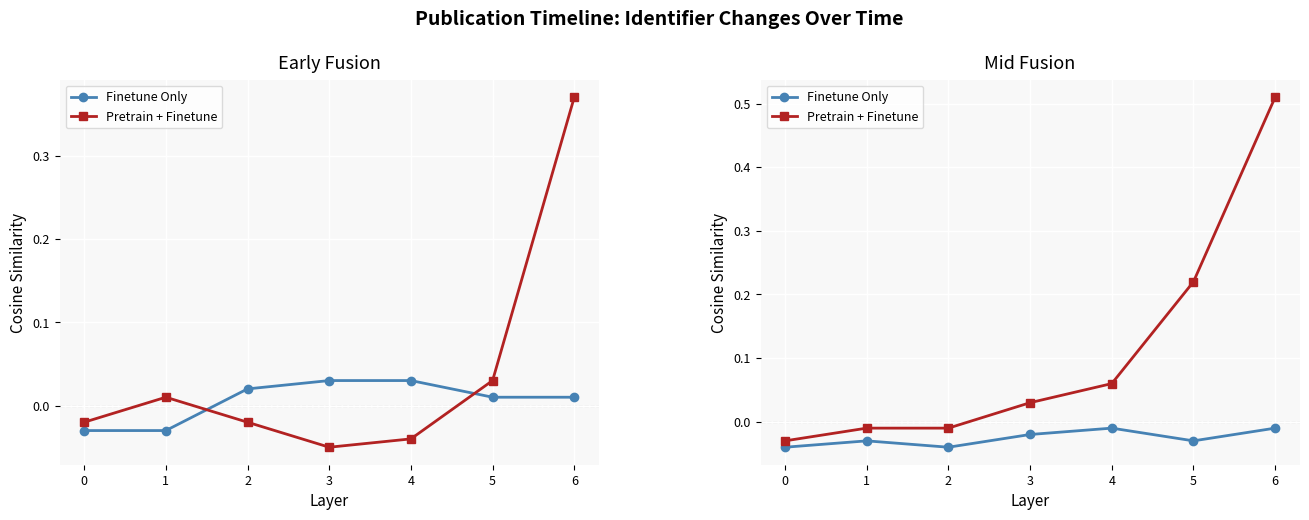

Which series has the largest range (max minus min)?

Pretrain + Finetune